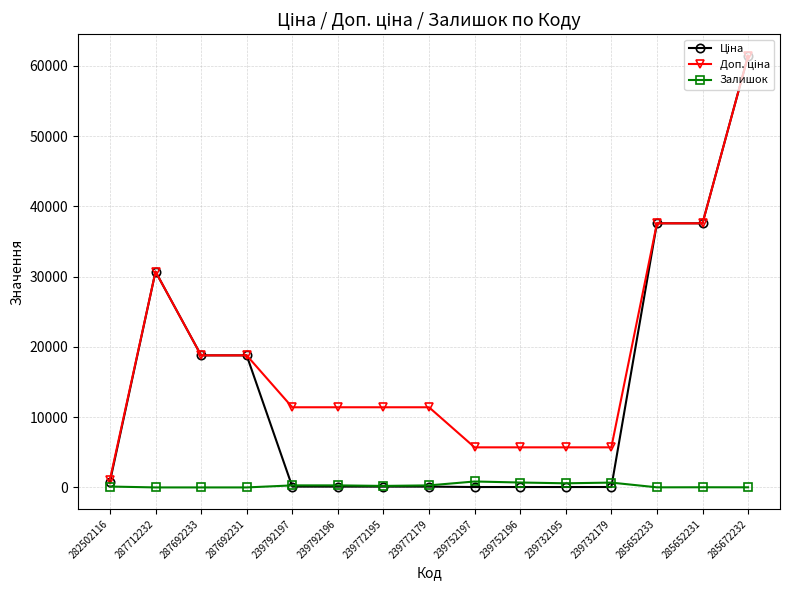

At how many categories does at least one series exceed 12943?

6